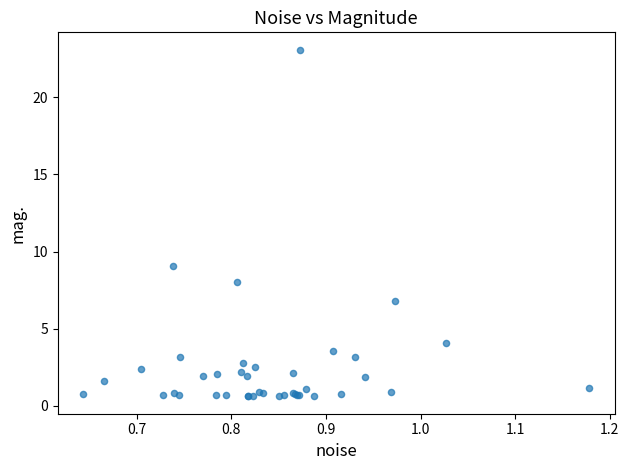

What Y value in the scatter plot is closest to 11?

9.1